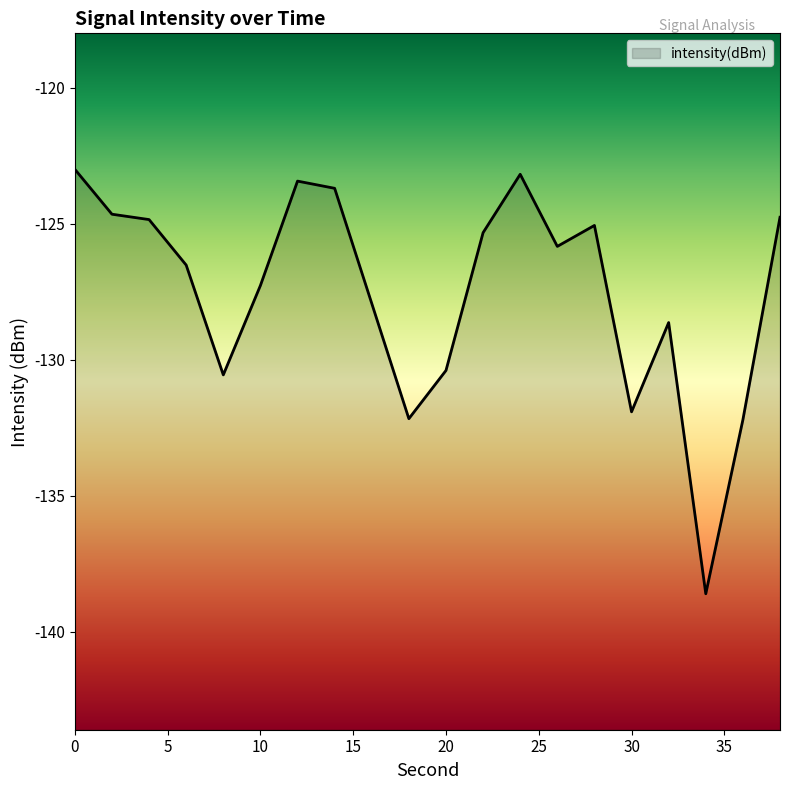

What is the difference between the second highest and minimum values?

15.4